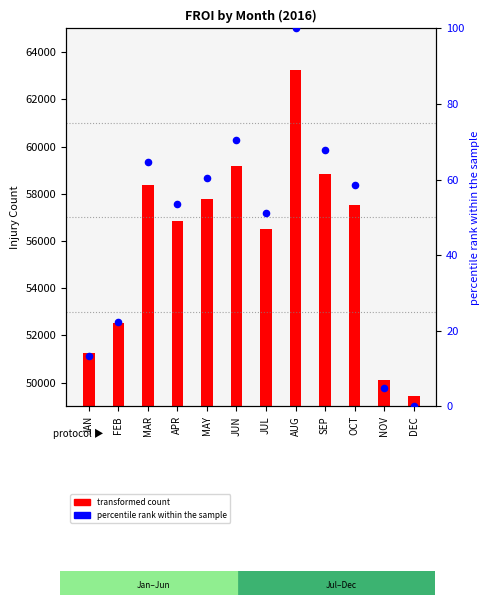

What is the change in value from JAN to JUL?

+38.0